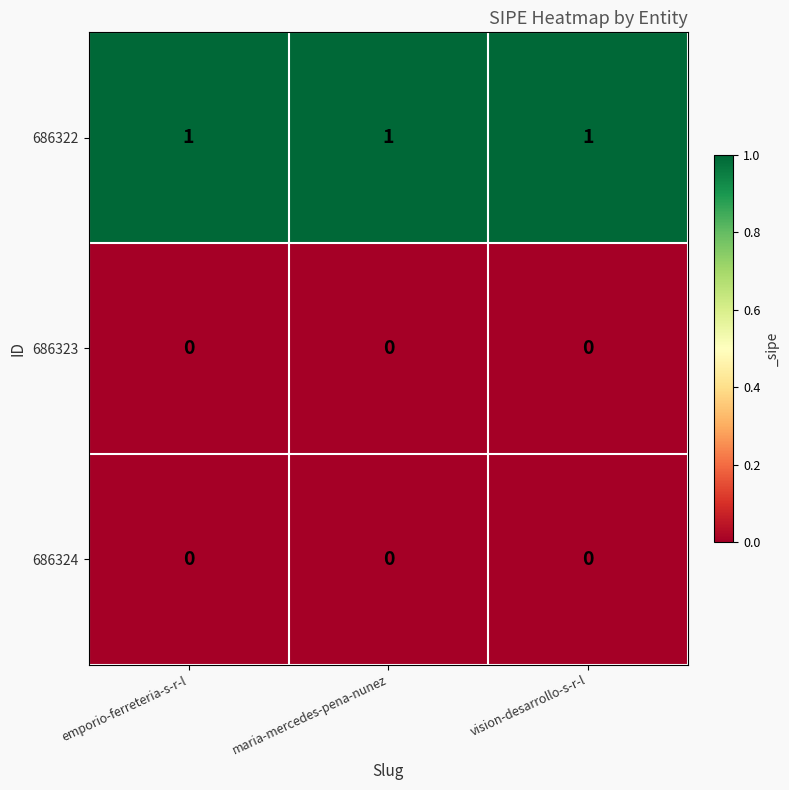

At how many categories does at least one series exceed 0?

3